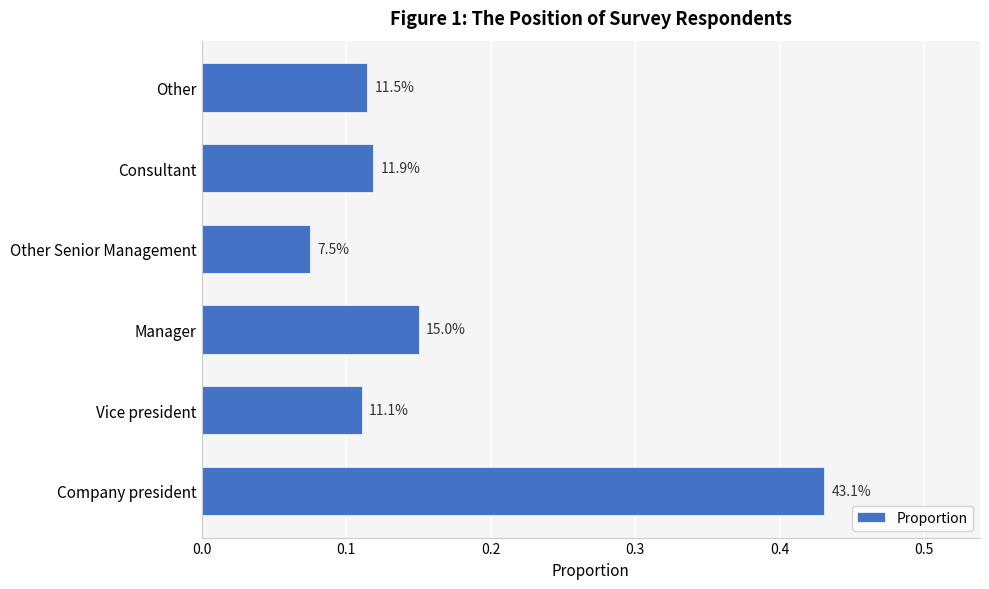

Does the chart contain any negative values?

No